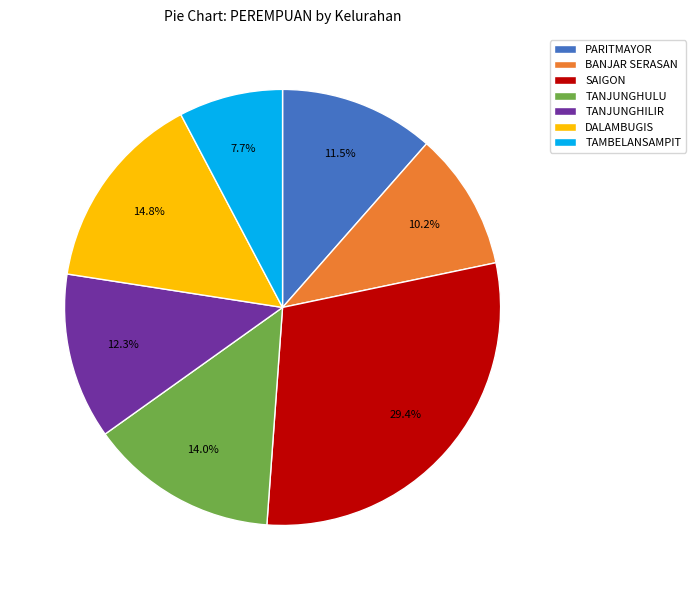

The BANJAR SERASAN slice represents 25% of the pie. True or false?

False